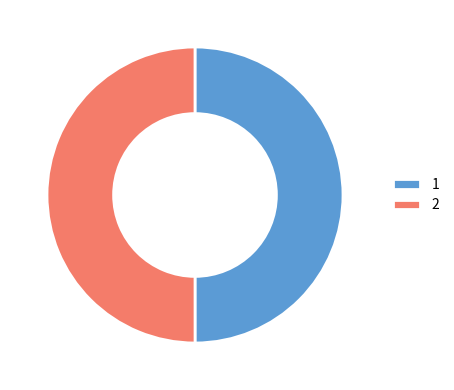

Combined, do 1 and 2 account for over 50%?

Yes